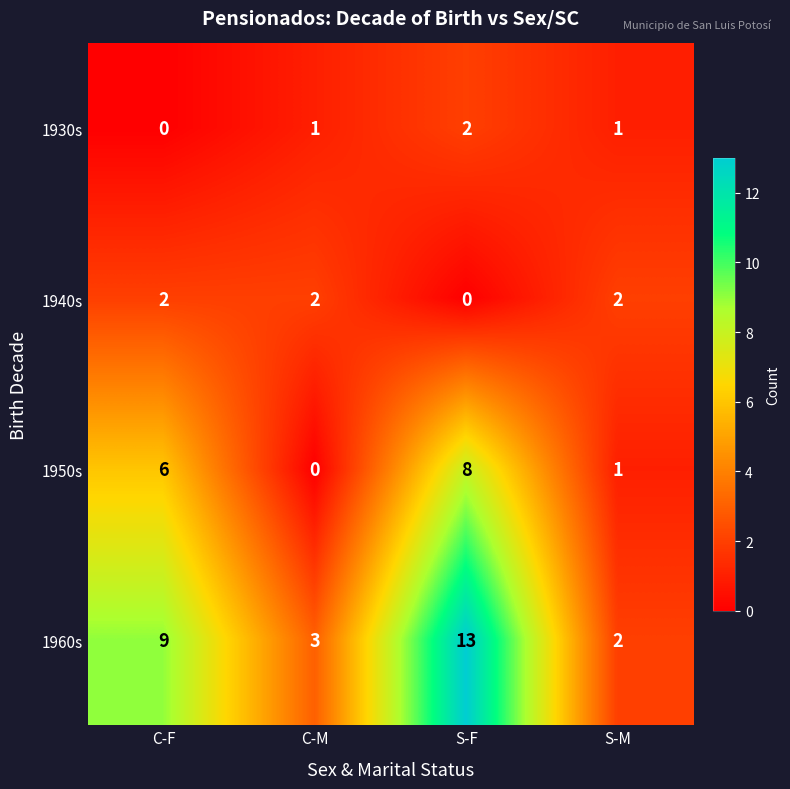

Reading right to left, extract all data points from this chart.

1930s: S-M=1	S-F=2	C-M=1	C-F=0
1940s: S-M=2	S-F=0	C-M=2	C-F=2
1950s: S-M=1	S-F=8	C-M=0	C-F=6
1960s: S-M=2	S-F=13	C-M=3	C-F=9